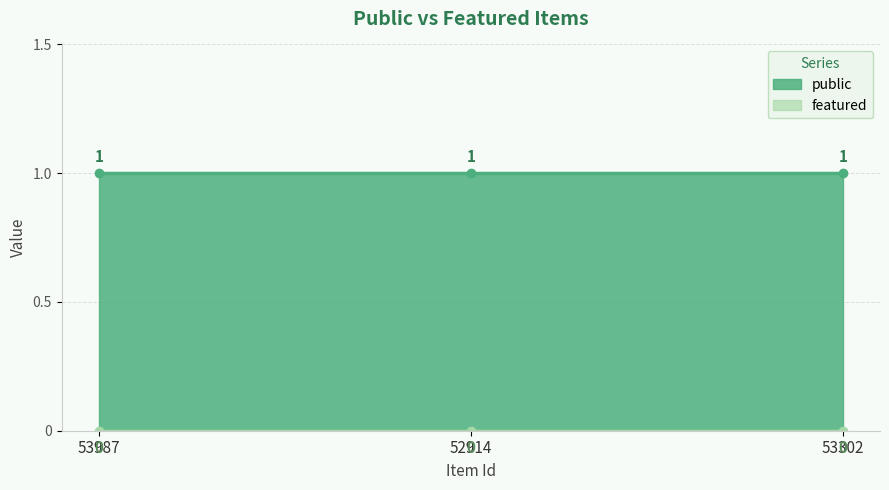

Which series has the largest total across all categories?

public